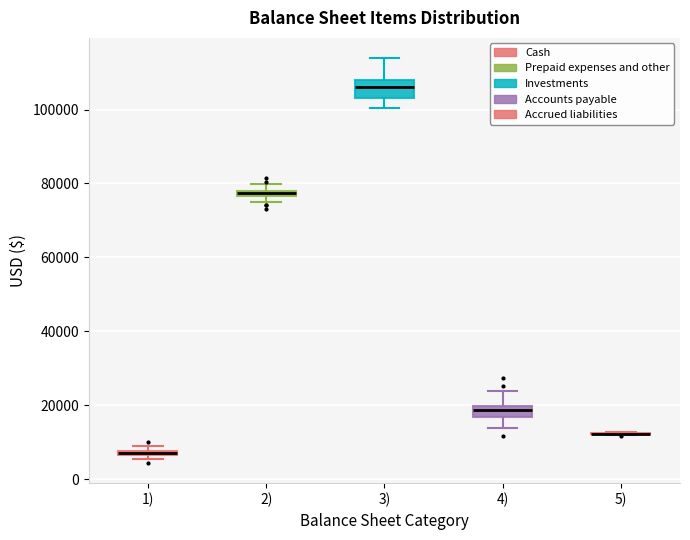

Where is the upper edge of the box for 2) on the y-axis? The values are not printed on the chart, so give them approximately, as read against the axis.

78000